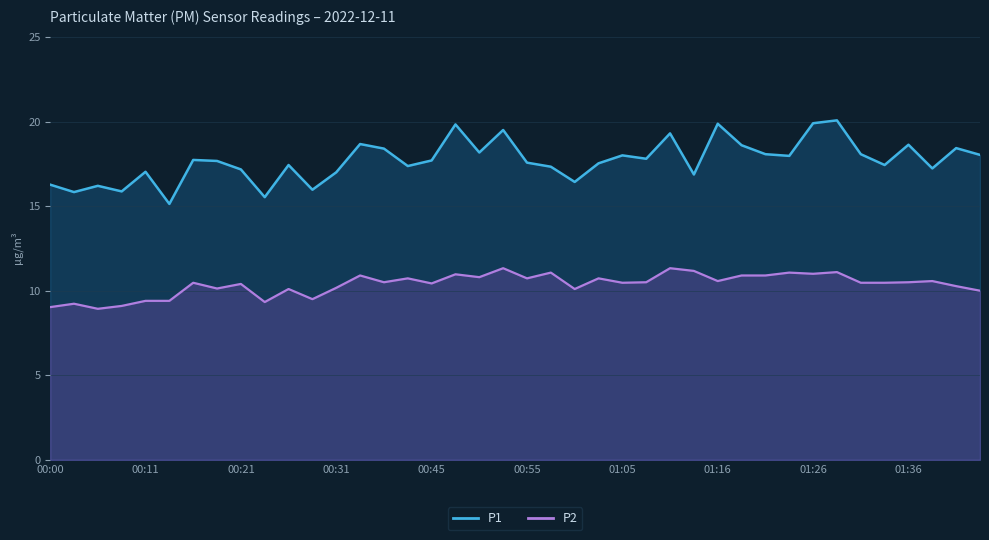

What is the difference between the maximum and second lowest values in the P2 series?

2.3